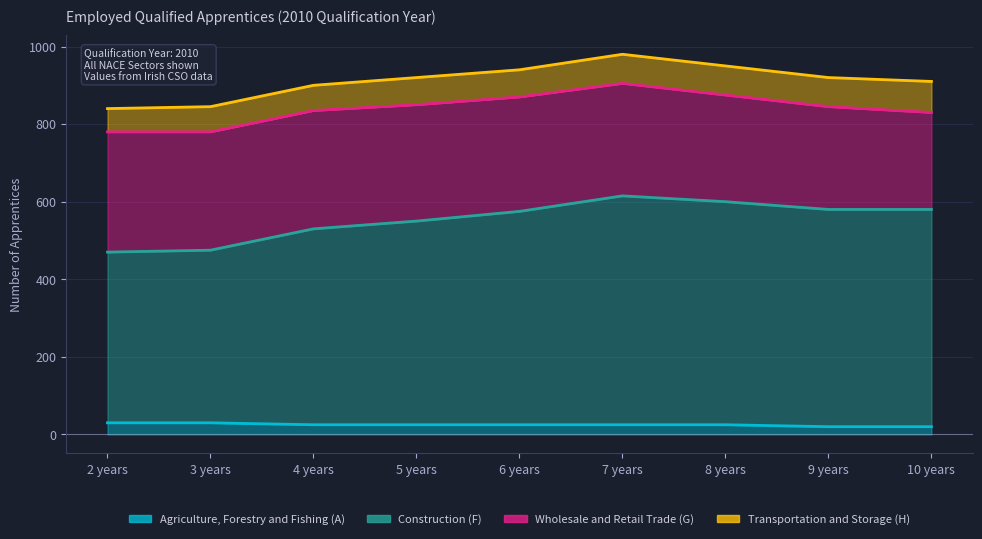

True or false: Construction (F) and Agriculture, Forestry and Fishing (A) cross at least once.

False